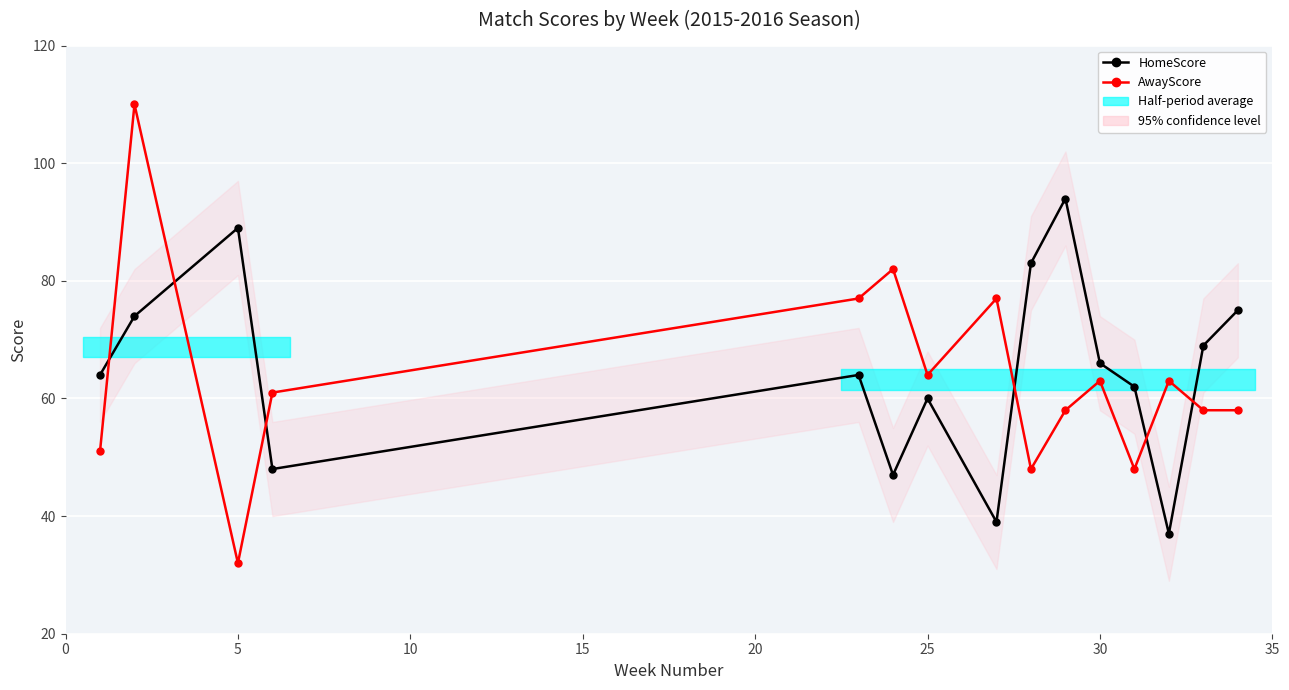

The value of AwayScore at 0 is 51. True or false?

True